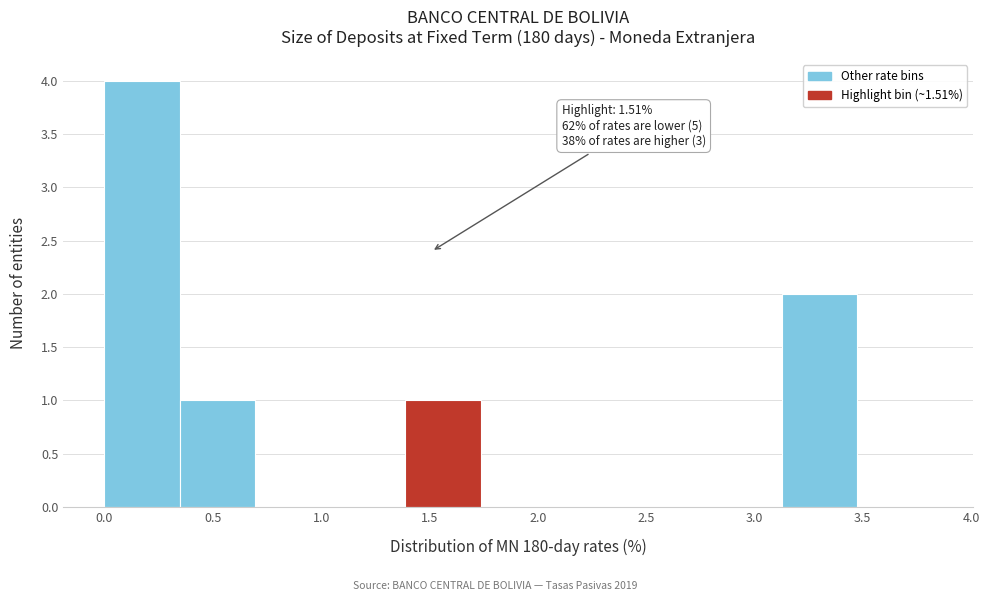

Which range on the x-axis has the tallest bar?

0.00 to 0.35